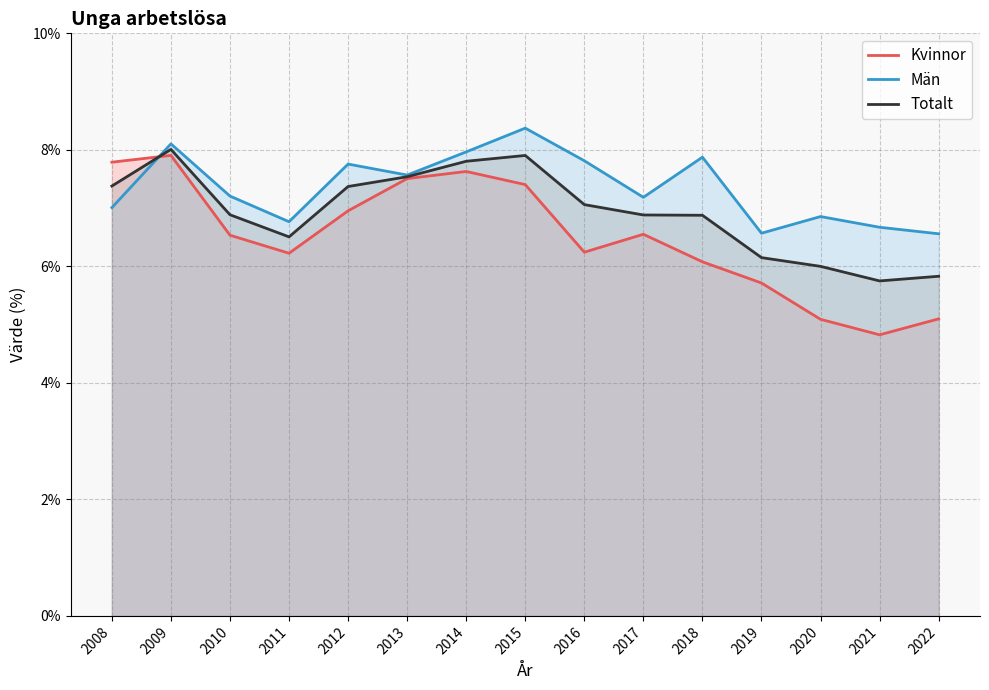

Read the Totalt value at 2013.

7.5